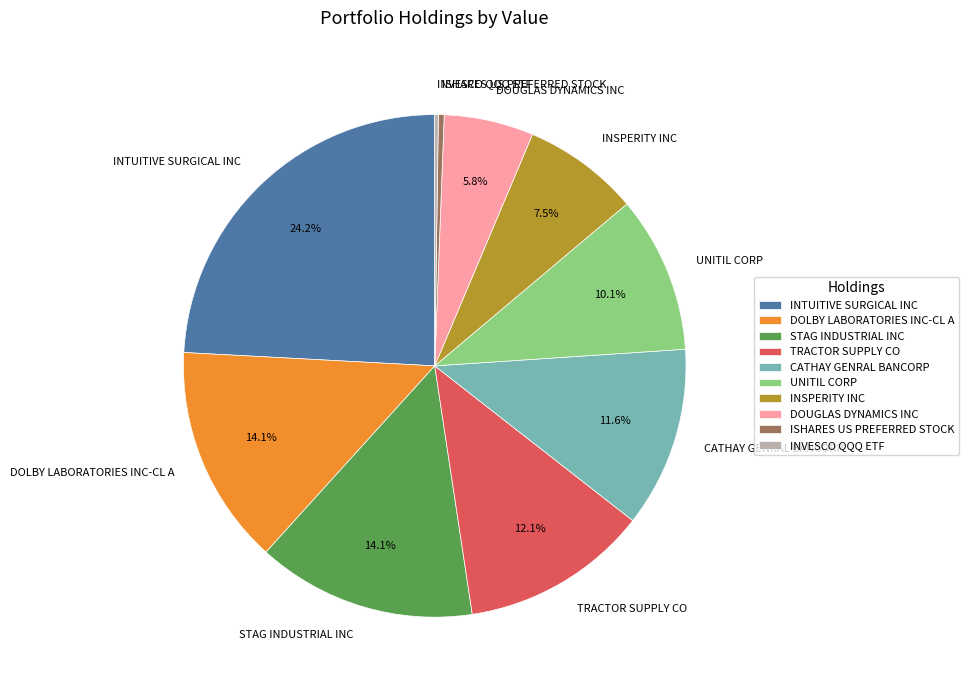

Is there any slice that represents more than half of the pie?

No